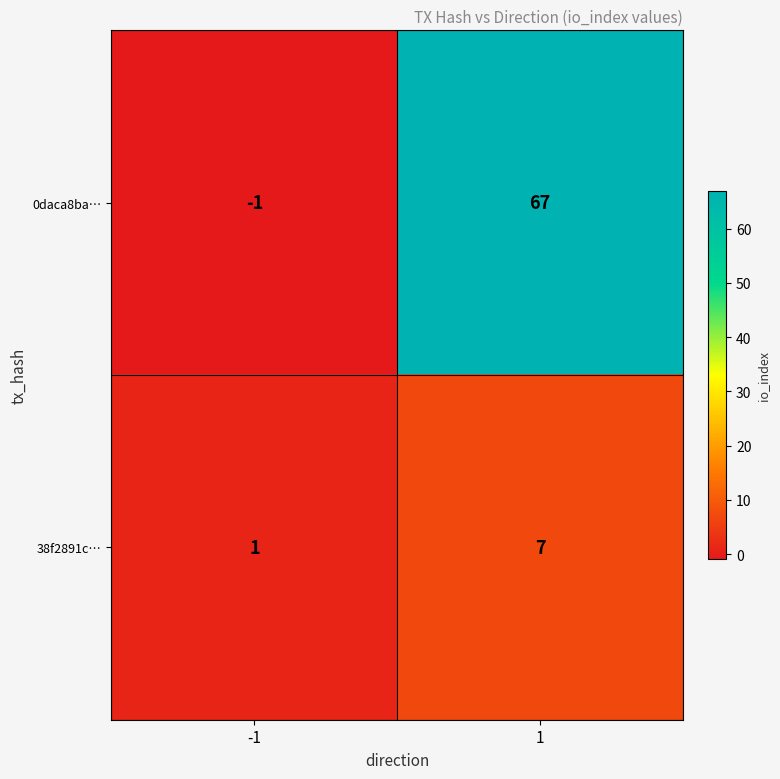

At -1, list the series in order from largest to smallest.

38f2891c…, 0daca8ba…